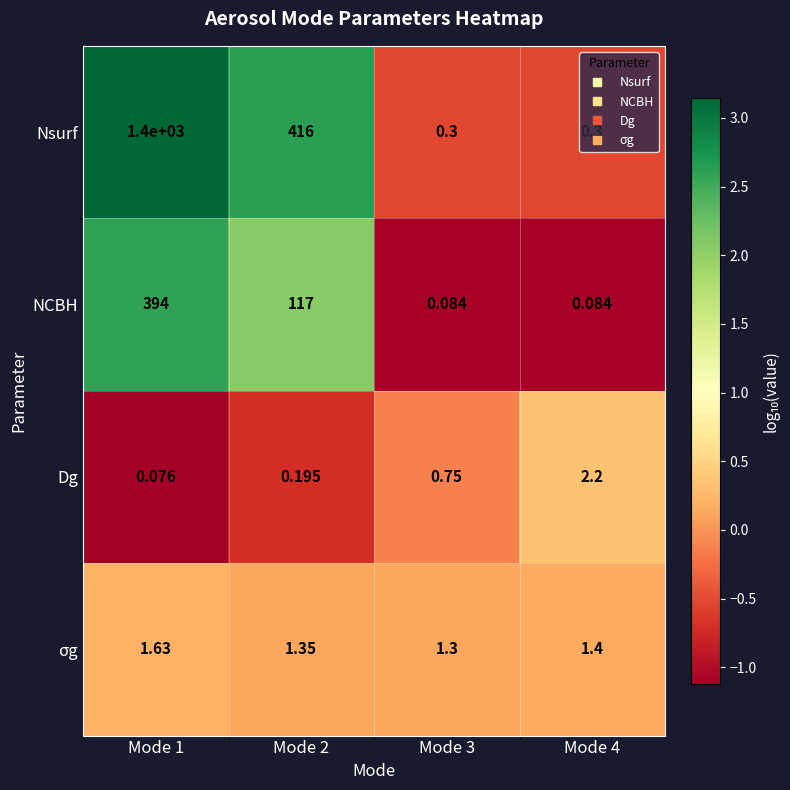

Rank the series at Mode 4 from highest to lowest value.

Dg, σg, Nsurf, NCBH